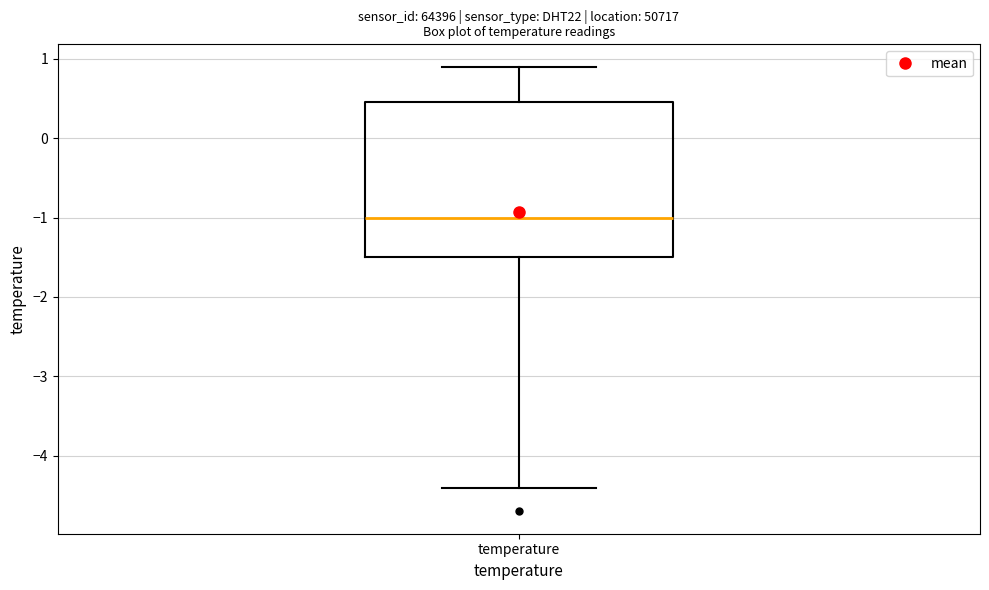

Transcribe this box plot: give where the median line is, the range the box spans, and where the two whiskers end, as read against the y-axis. The values are not printed on the chart, so give them approximately, as read against the axis.

median -1.0, box -1.5 to 0.5, whiskers -4.4 to 0.9